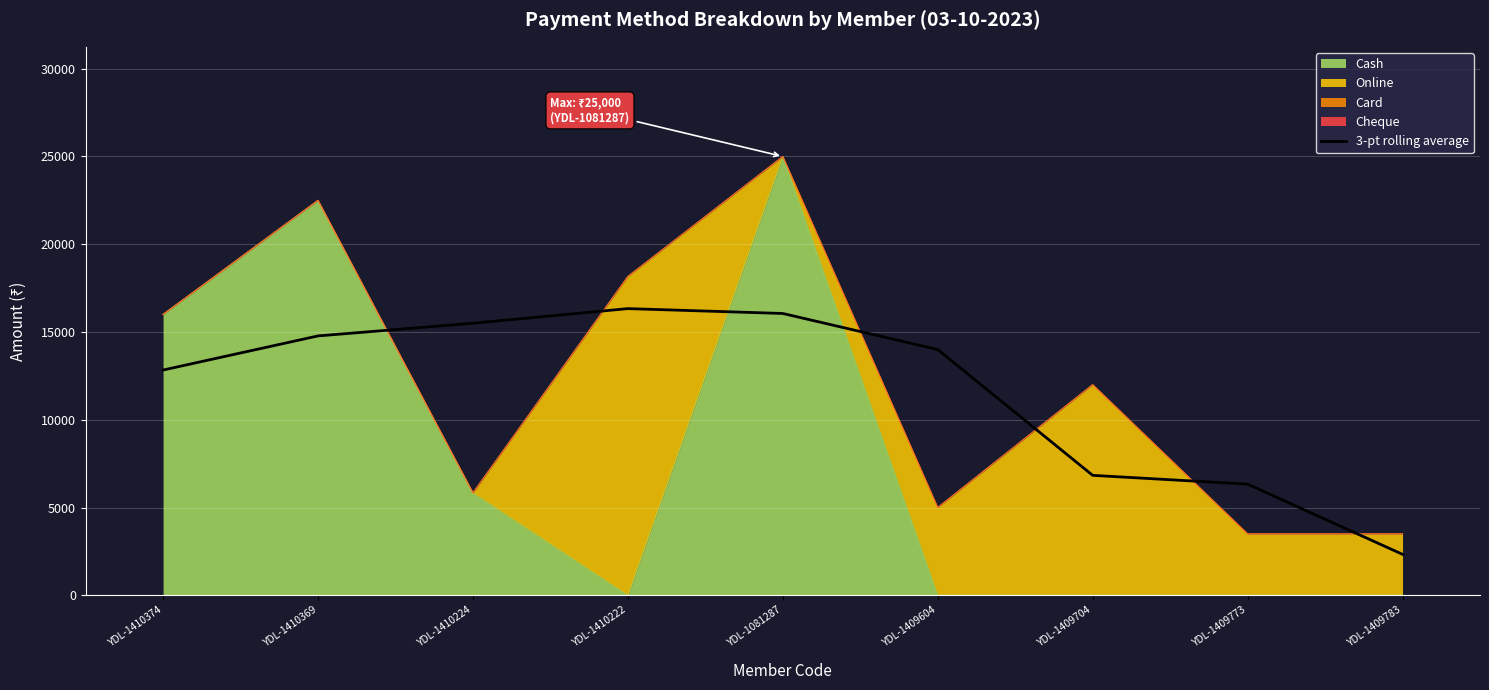

What is the ratio of the value at YDL-1409773 to the value at YDL-1410222?

0.4